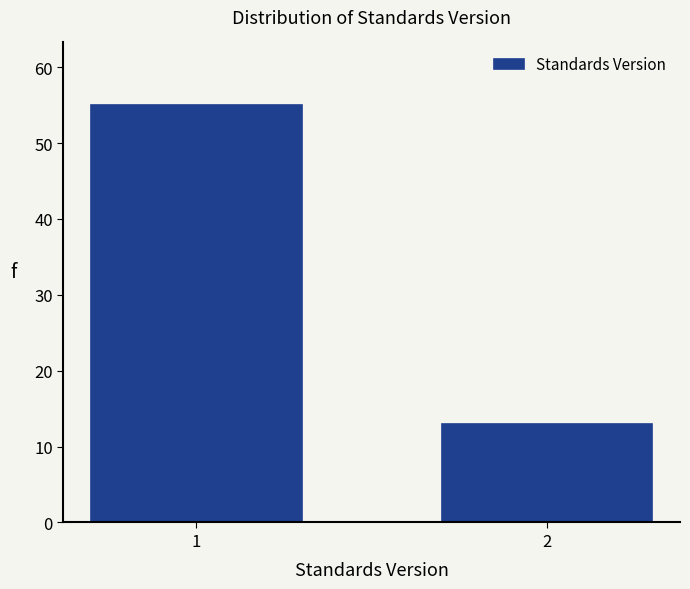

Reading left to right, list all the values displayed in this chart.

1=55	2=13